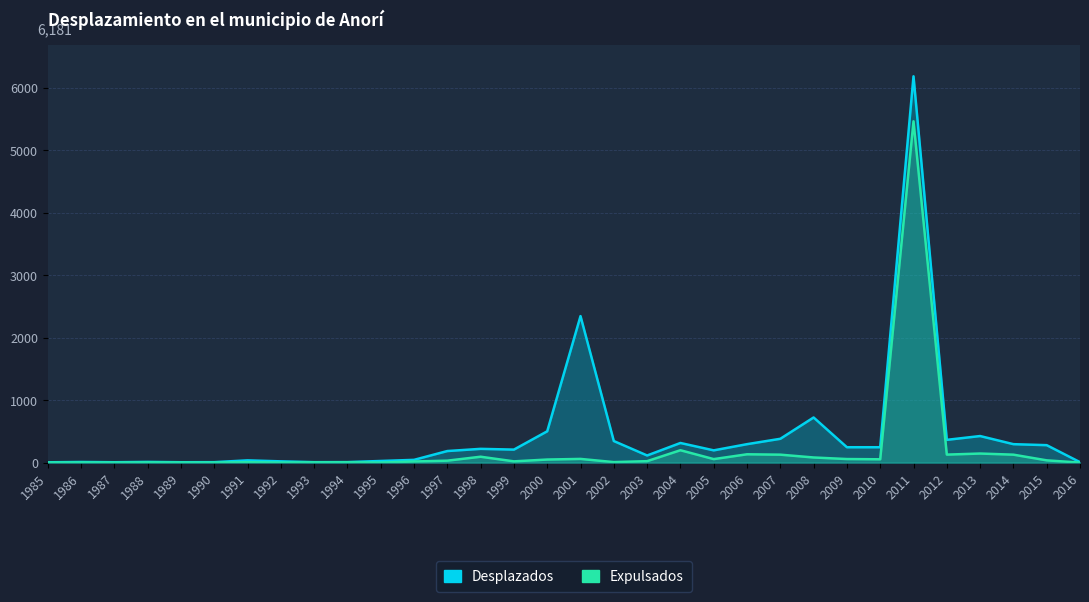

Where is Desplazados nearest to the value 3093?

2001